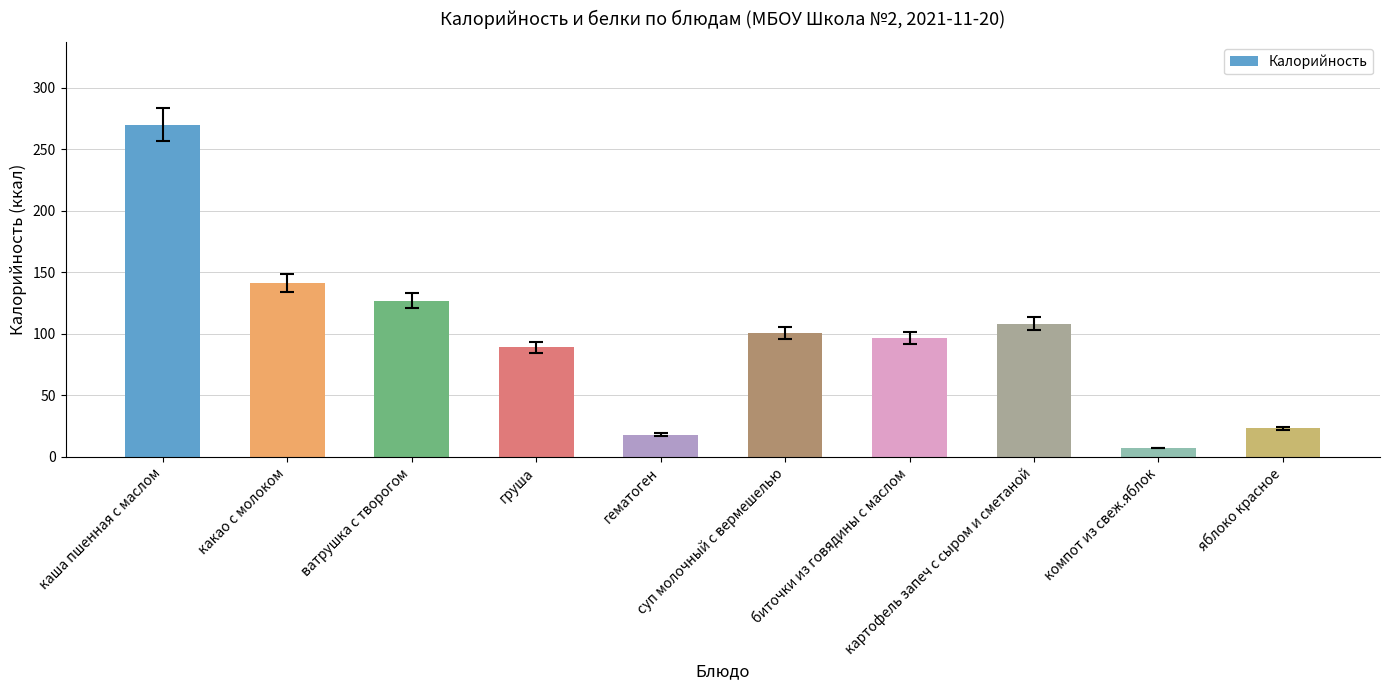

How many data points are less than 100?

5